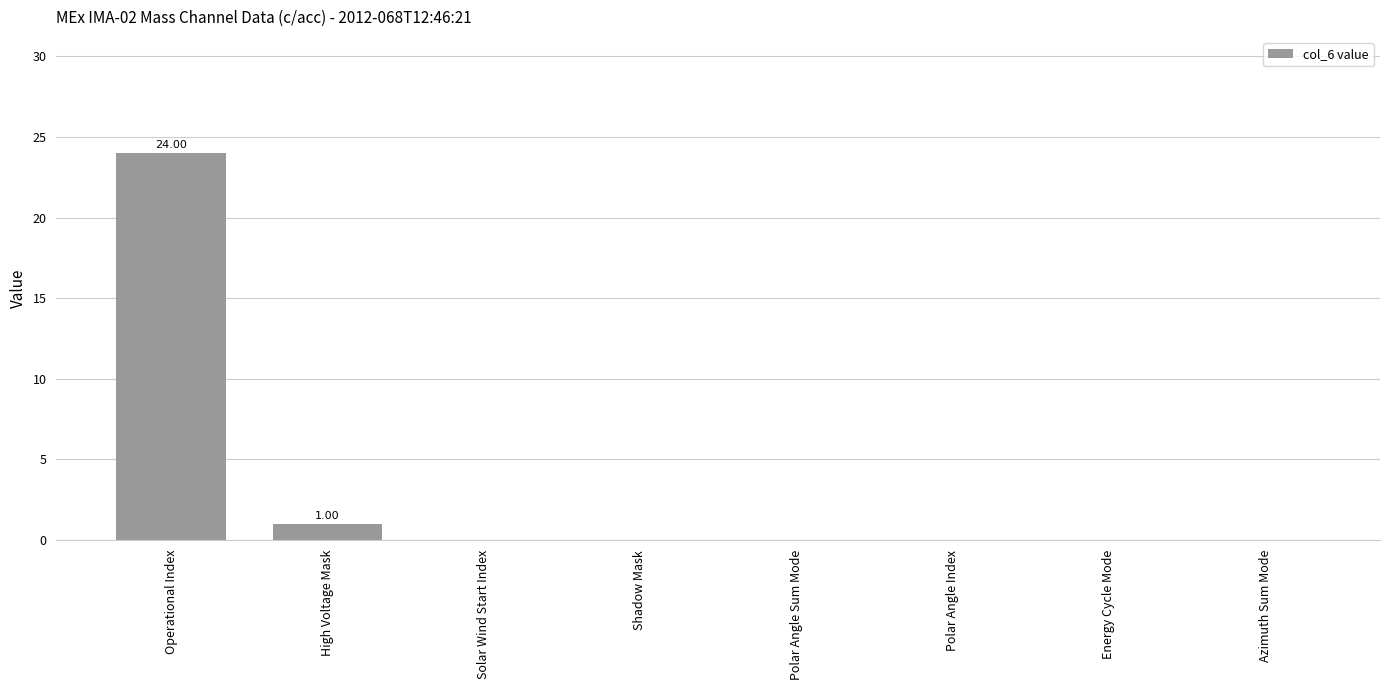

What is the sum of the values at Operational Index and High Voltage Mask?

25